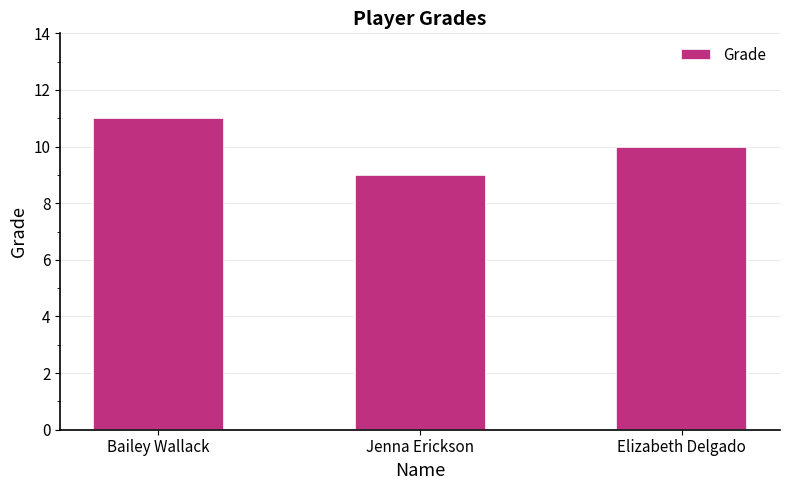

What is the sum of the values at Jenna Erickson and Bailey Wallack?

20